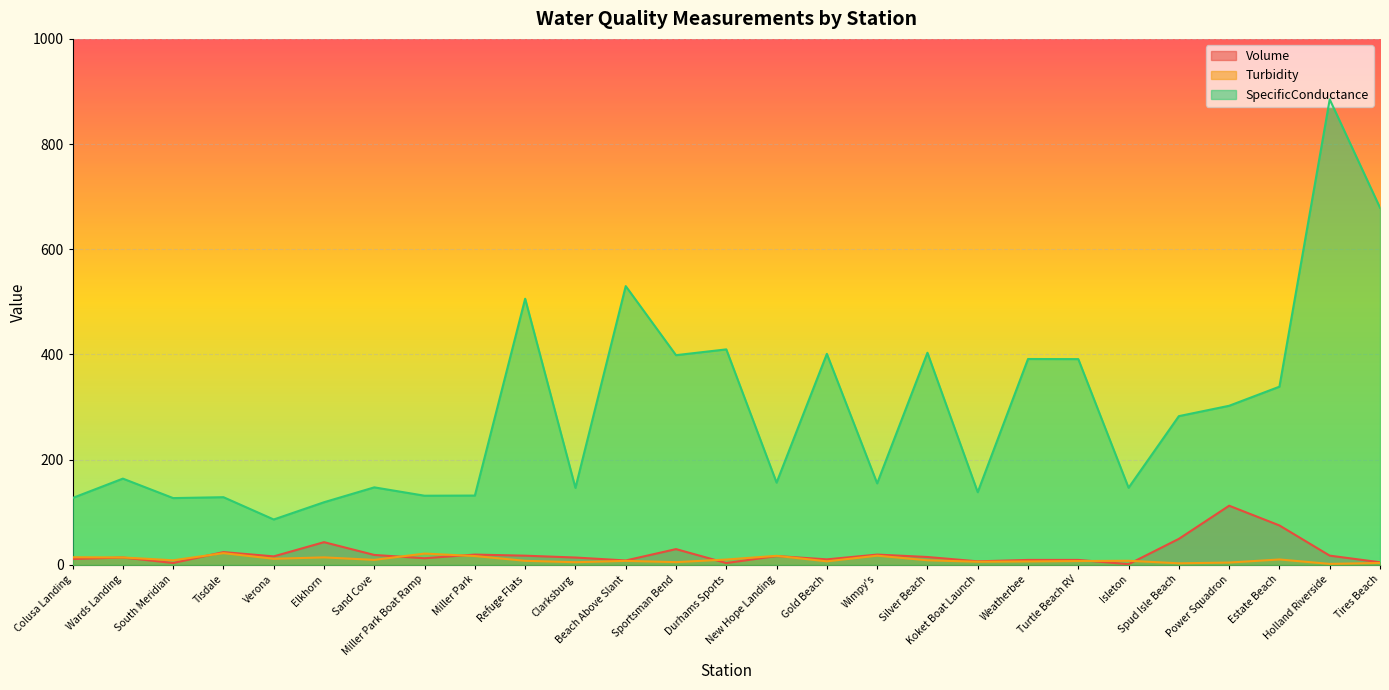

The value of SpecificConductance at Verona is 45.9. True or false?

False